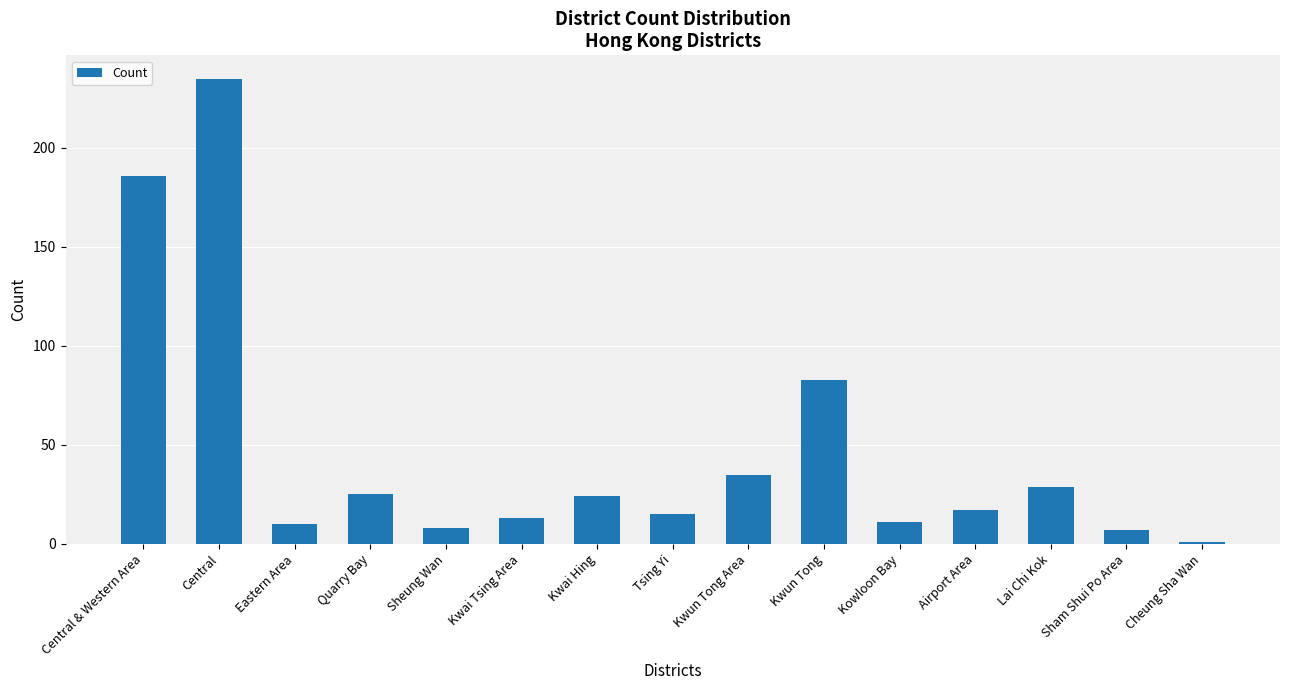

At which label does the data first exceed 17?

Central & Western Area